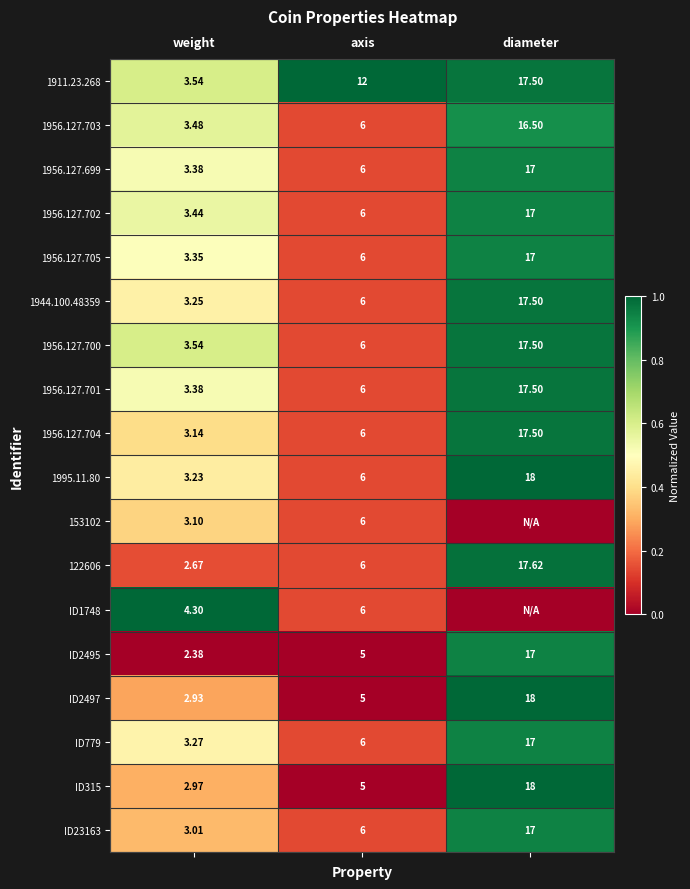

List the labels in order of ID2497 value, largest first.

diameter, axis, weight